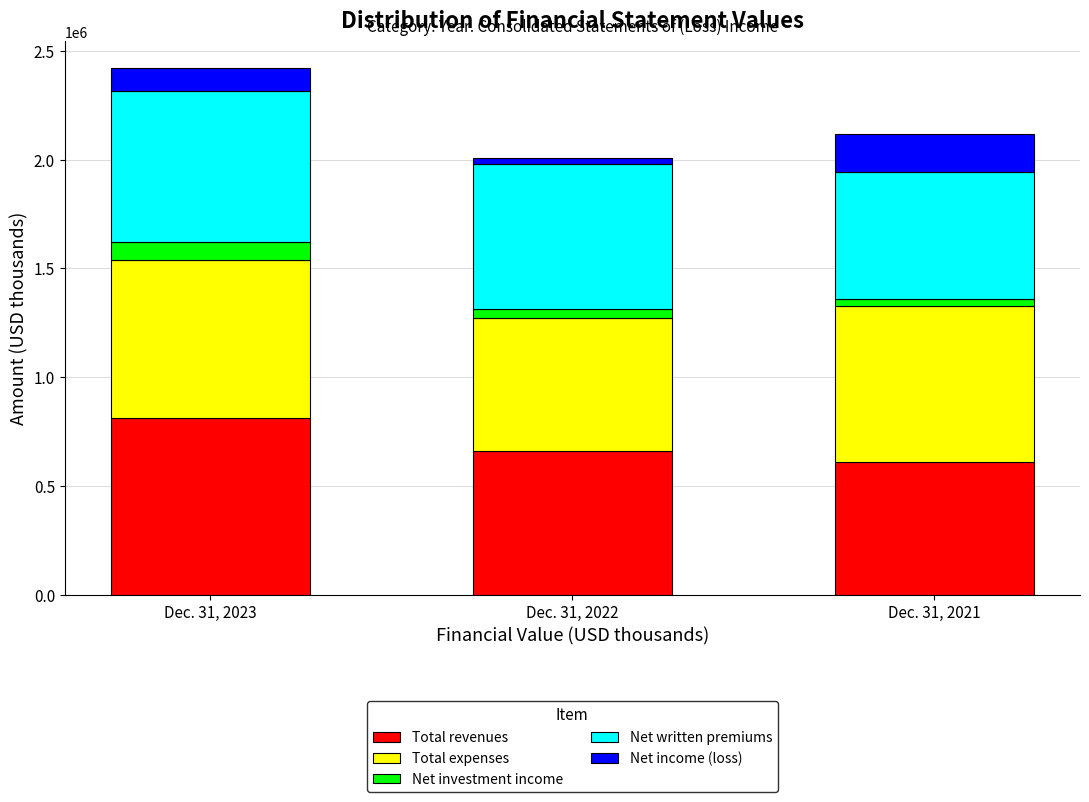

Reading right to left, list the values for the Total revenues series.

609035	661514	812009